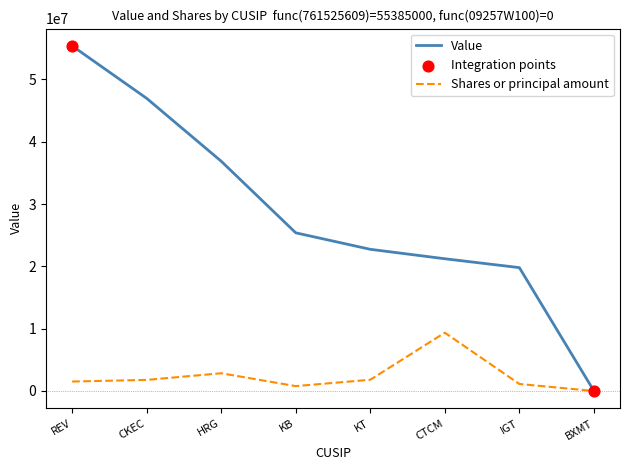

Which series changed the most between CKEC and KT?

Value